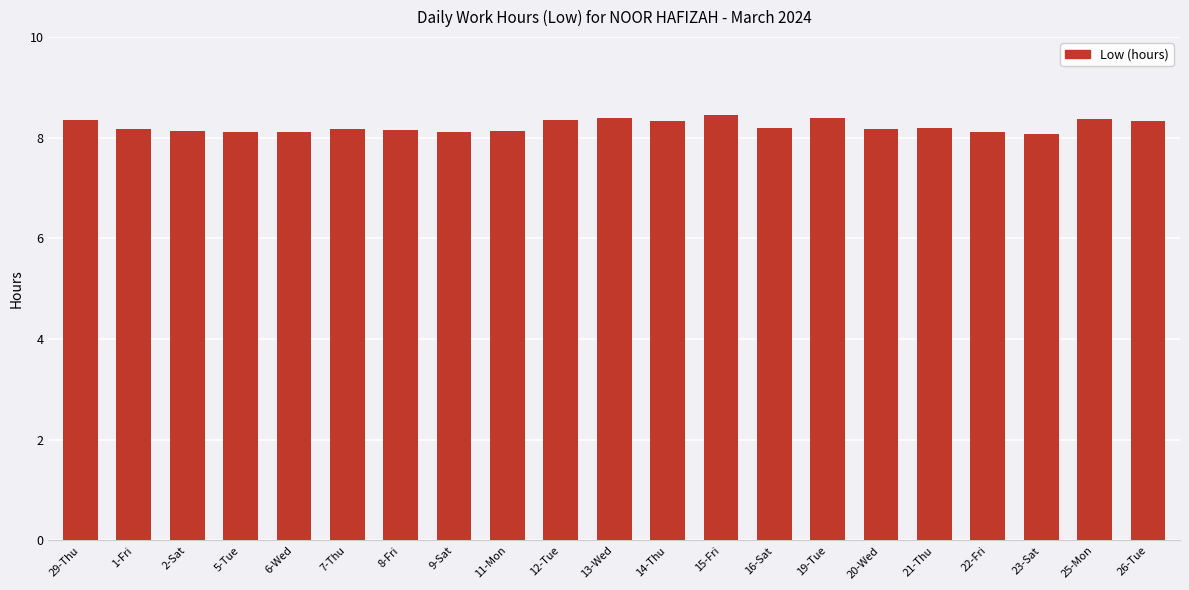

What is the value of the 14th bar from the left?

8.2